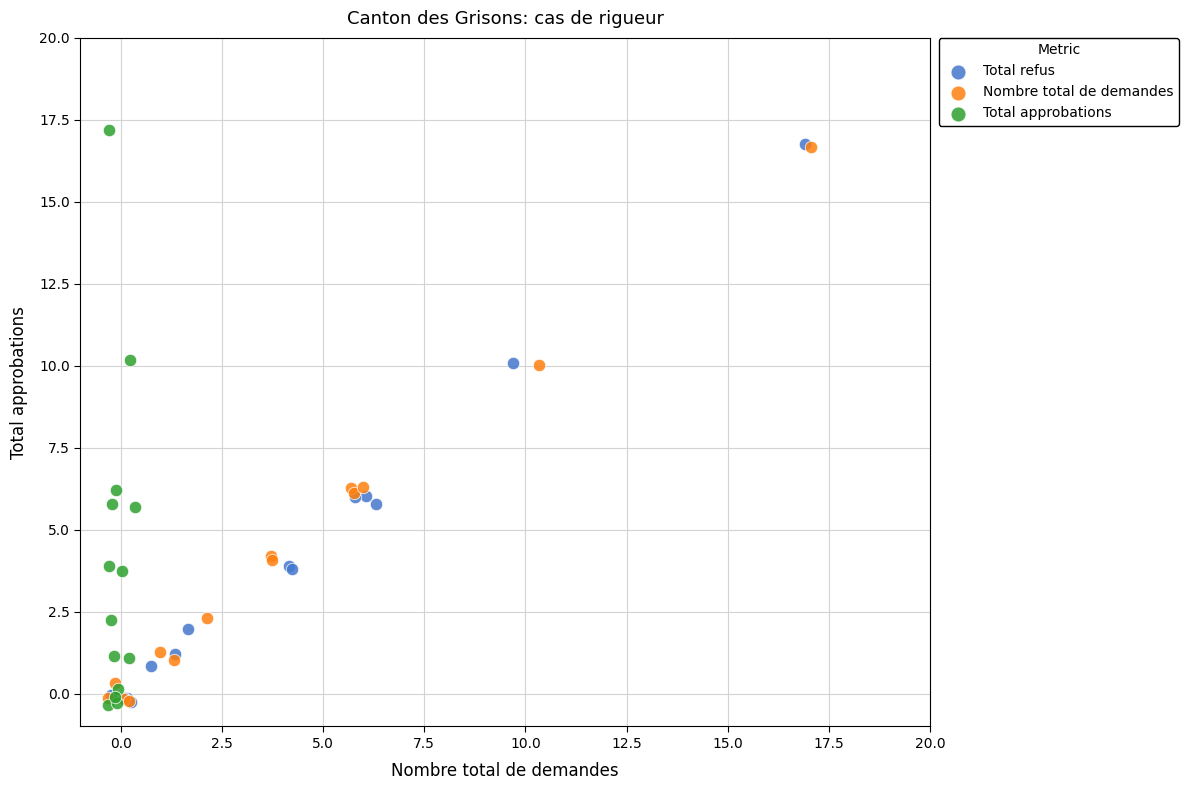

Which series reaches the maximum Y coordinate?

Total approbations